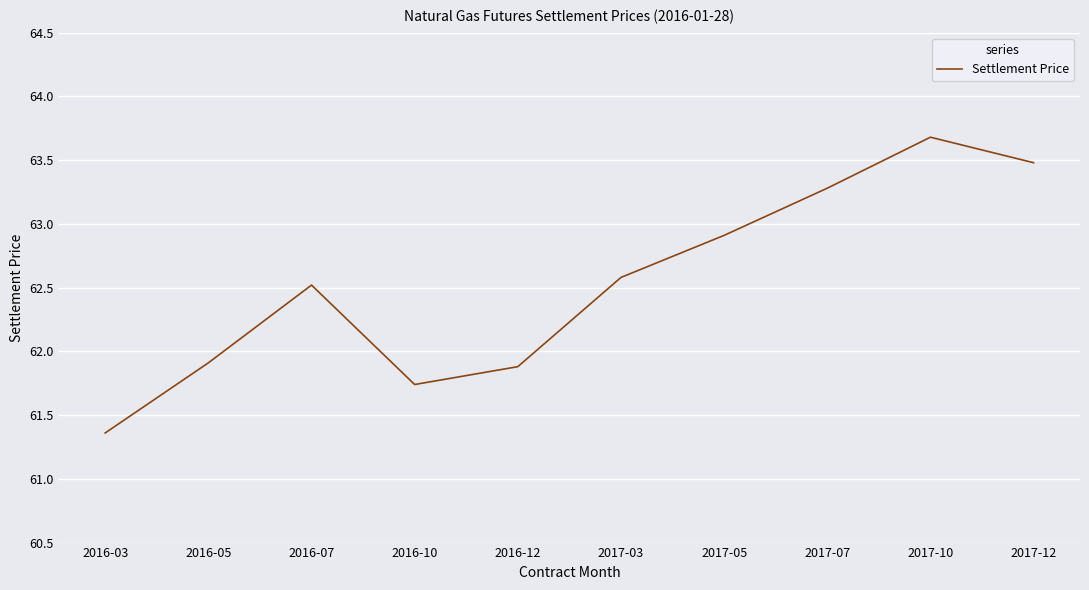

Between 2017-07 and 2017-12, which is larger?

2017-12